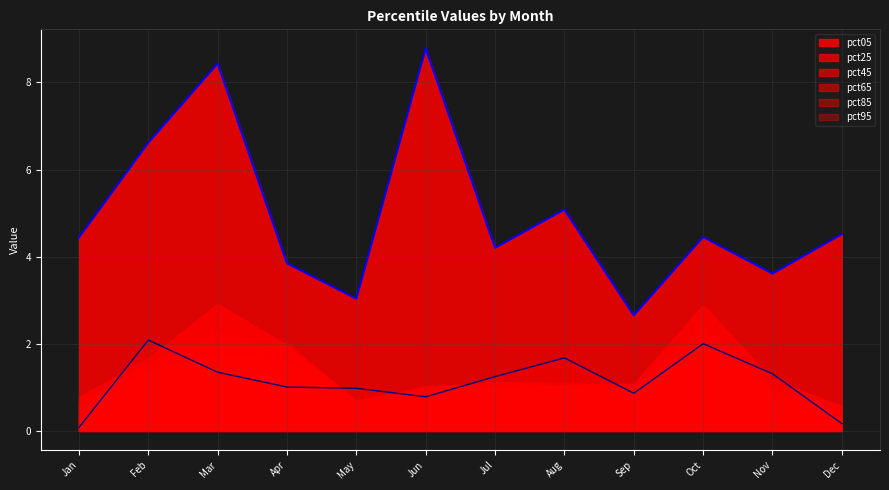

True or false: pct65 has more than 2 interior local peaks.

True